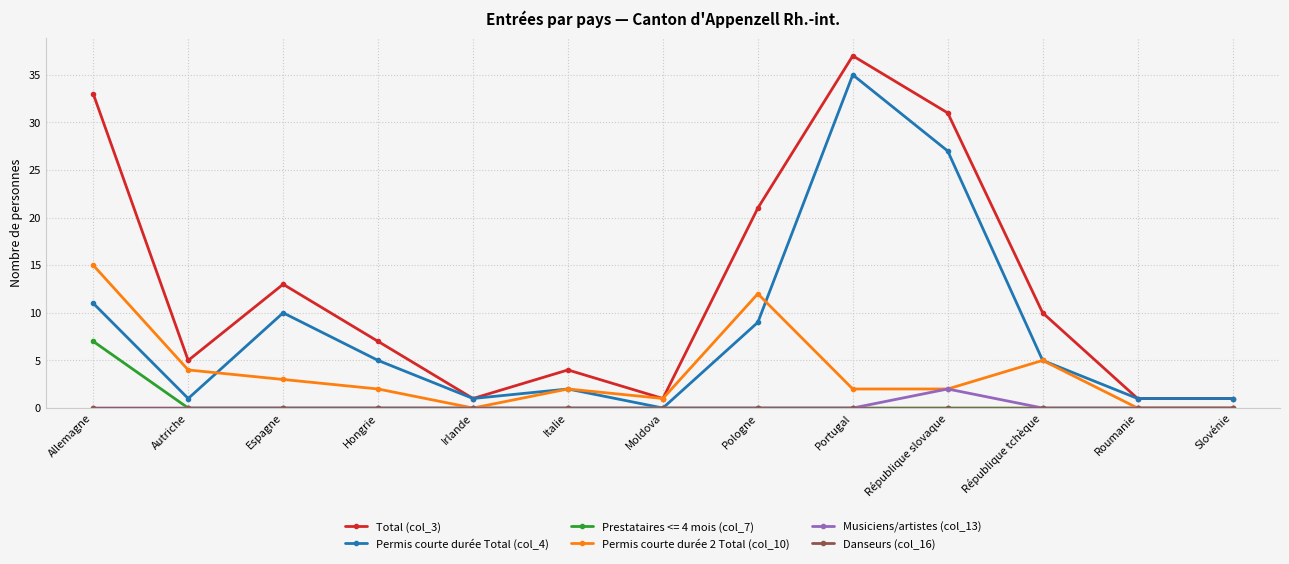

Which category has the highest value in the Permis courte durée 2 Total (col_10) series?

Allemagne